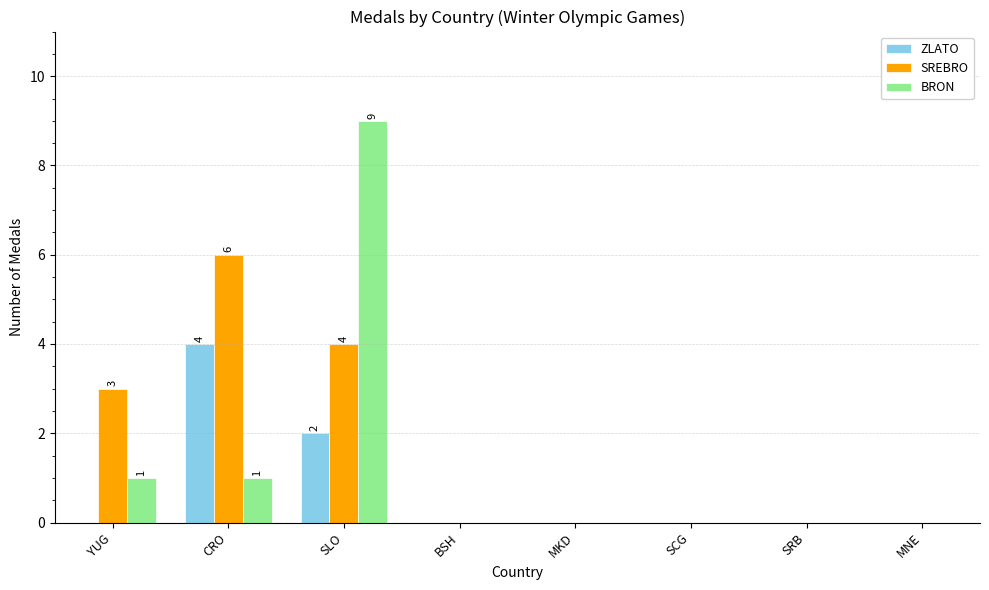

Reading right to left, what are all the values shown in this chart?

ZLATO: MNE=0	SRB=0	SCG=0	MKD=0	BSH=0	SLO=2	CRO=4	YUG=0
SREBRO: MNE=0	SRB=0	SCG=0	MKD=0	BSH=0	SLO=4	CRO=6	YUG=3
BRON: MNE=0	SRB=0	SCG=0	MKD=0	BSH=0	SLO=9	CRO=1	YUG=1